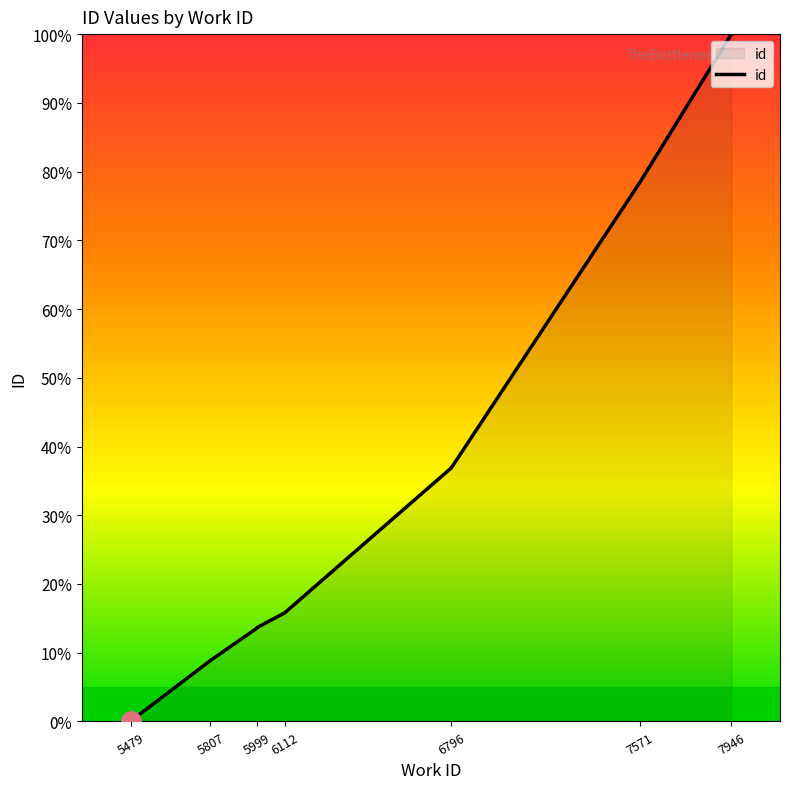

What is the difference between the values at 5999 and 6796?

23.3